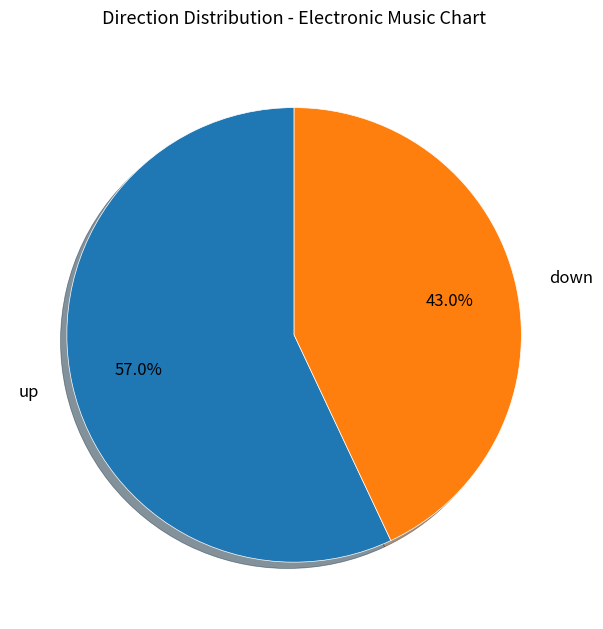

To the nearest percent, what is the average slice percentage?

50%